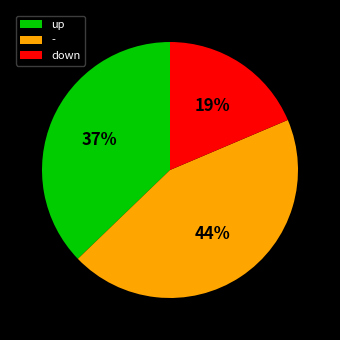

How many slices are in this pie chart?

3